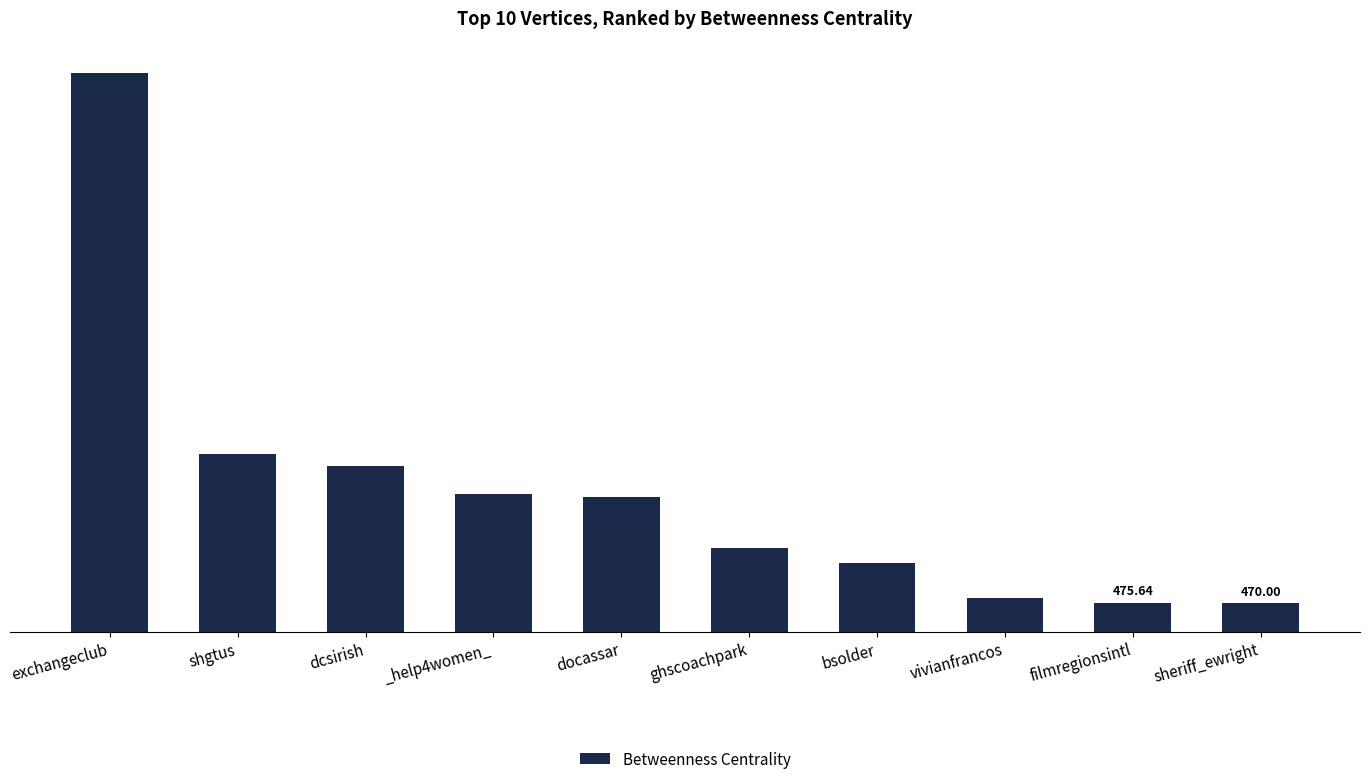

What is the difference between the maximum and minimum values?

8686.7